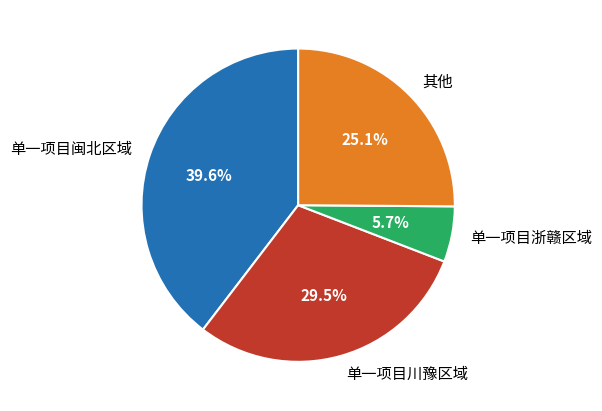

True or false: 其他 accounts for 25% of the total.

True